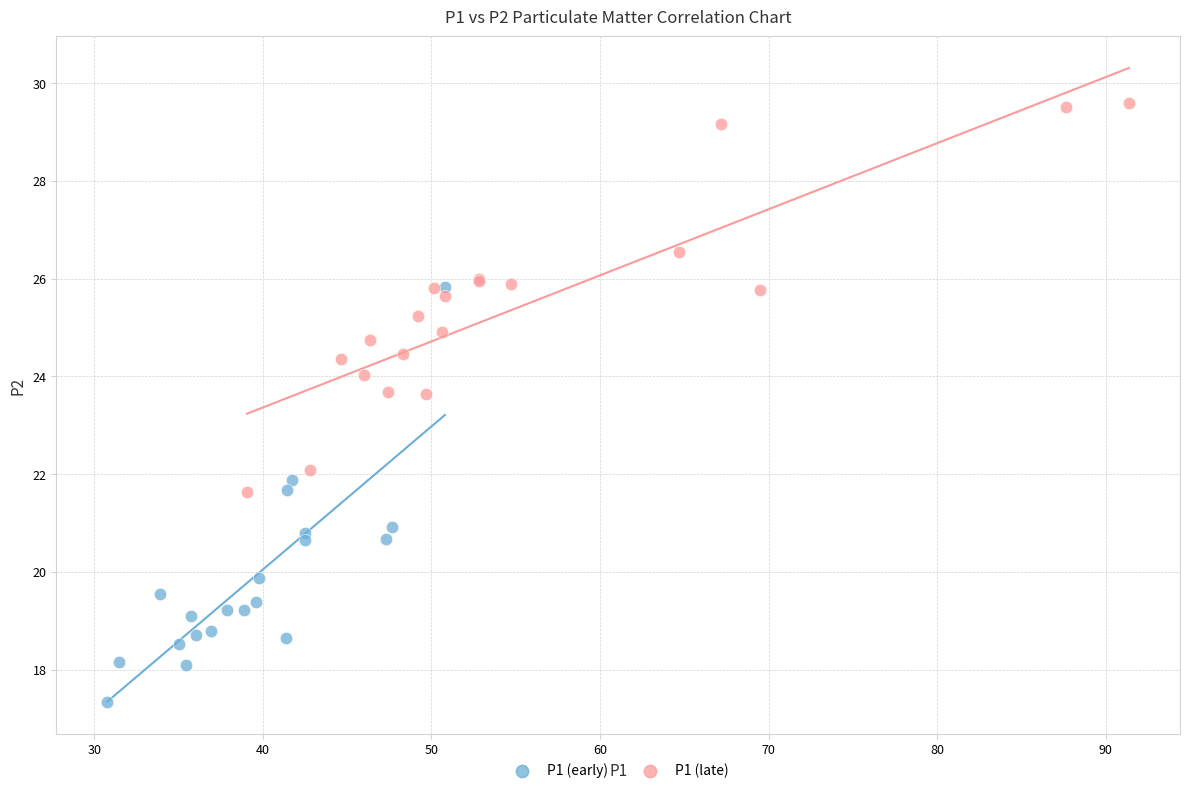

Which series reaches the maximum Y coordinate?

P1 (late)